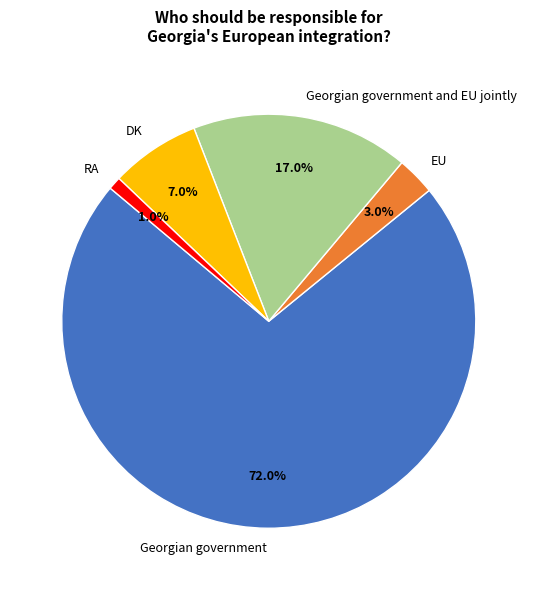

Which category has the smallest portion of the pie?

RA